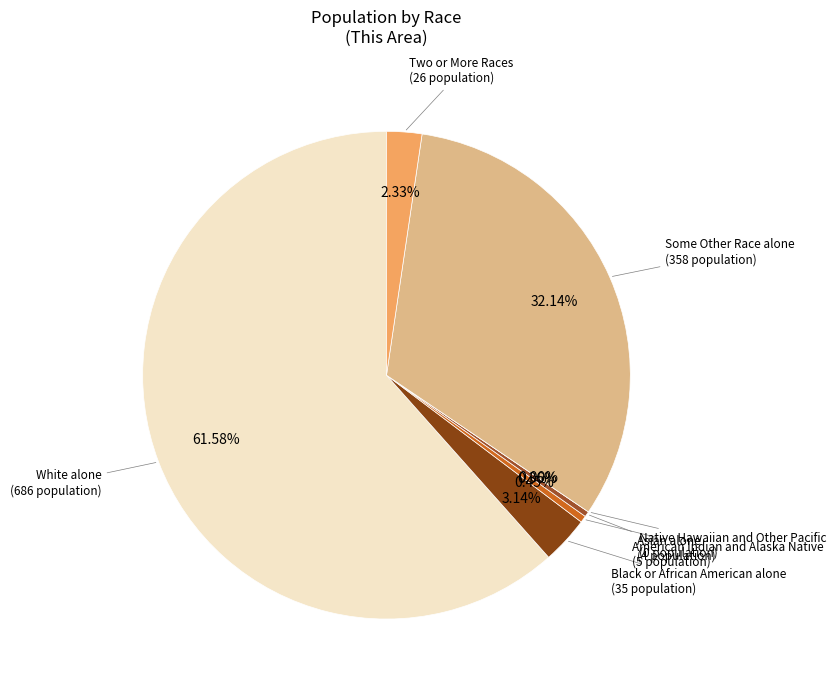

How much of the chart is everything except Native Hawaiian and Other Pacific?

100.0%